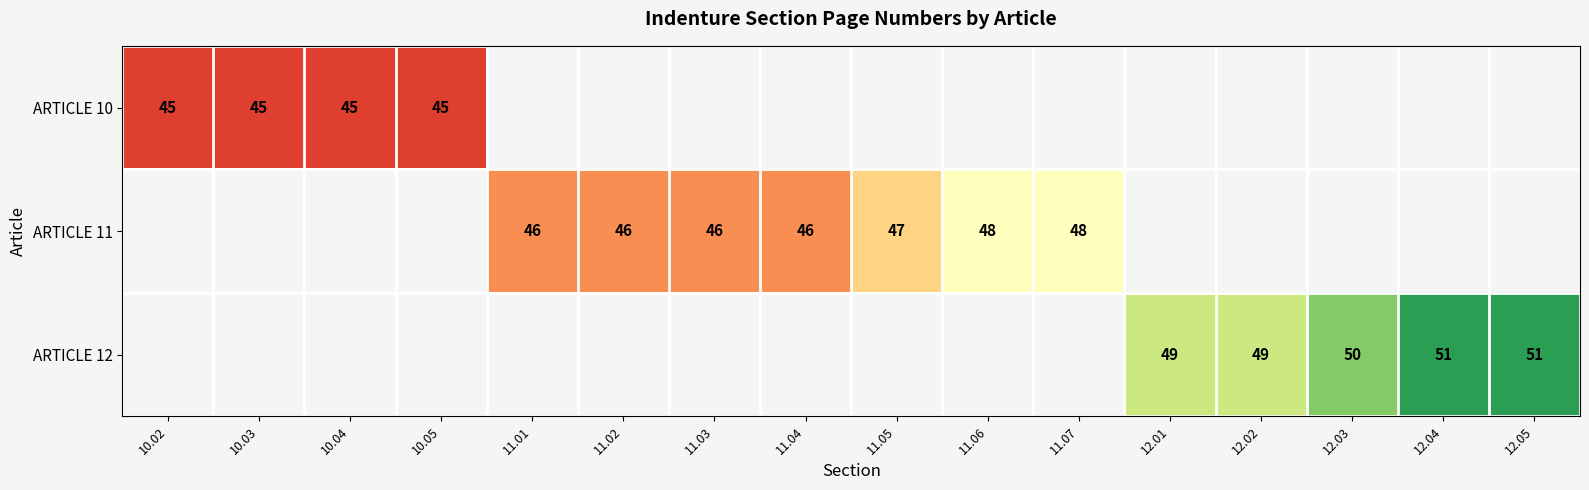

At how many categories does at least one series exceed 49?

3